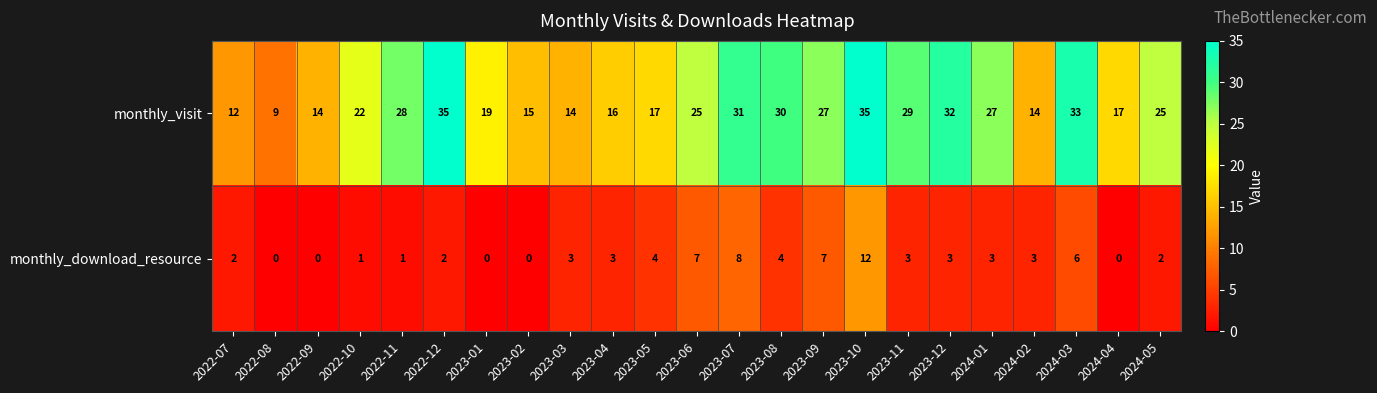

How many categories are shown in the chart?

23